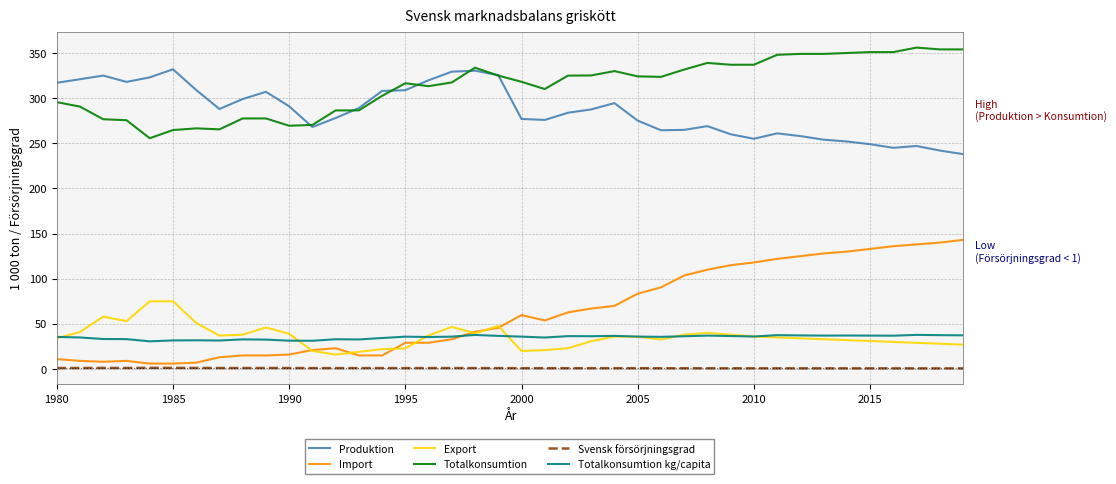

Which series has the widest spread of values?

Import